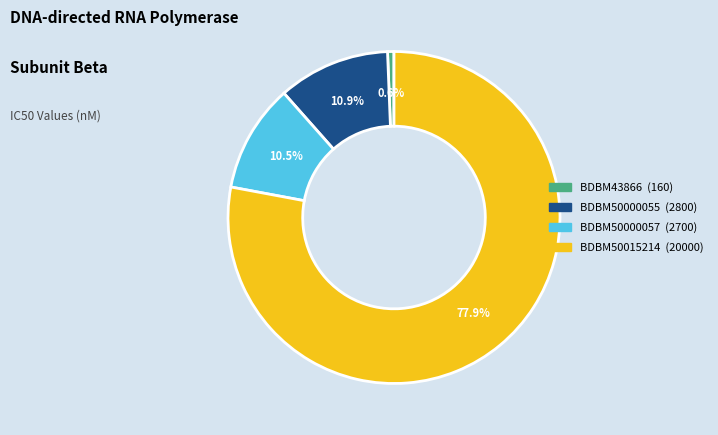

To the nearest percent, what portion does BDBM50015214 represent?

78%